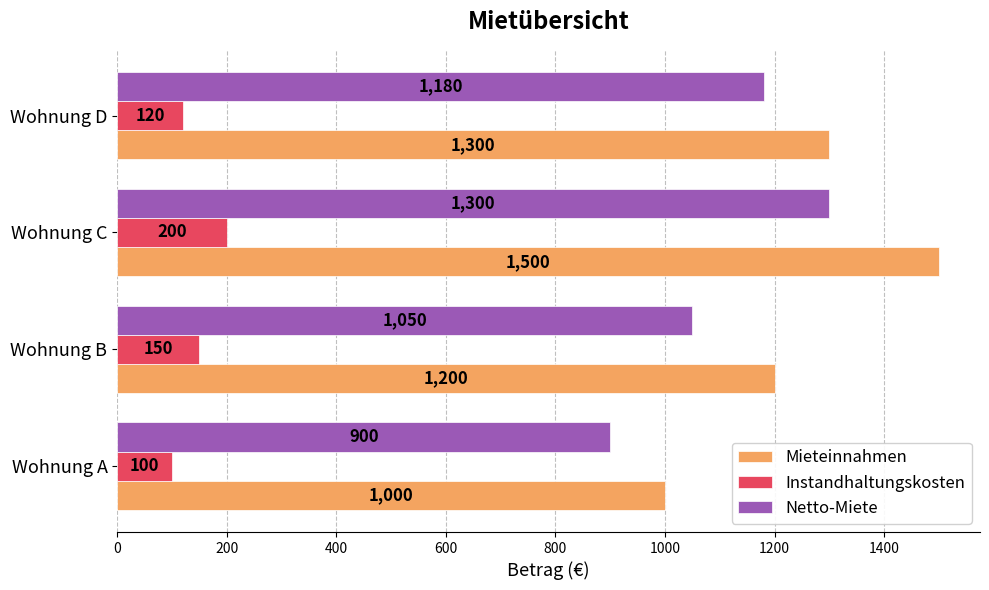

The Netto-Miete series shows 1898 at Wohnung C. True or false?

False